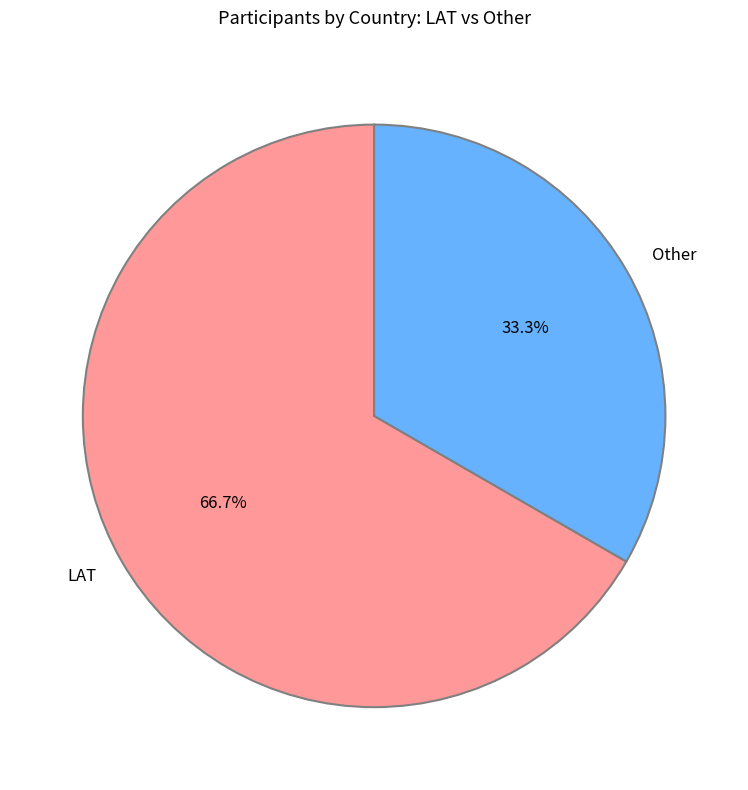

How much of the chart is everything except Other?

66.7%